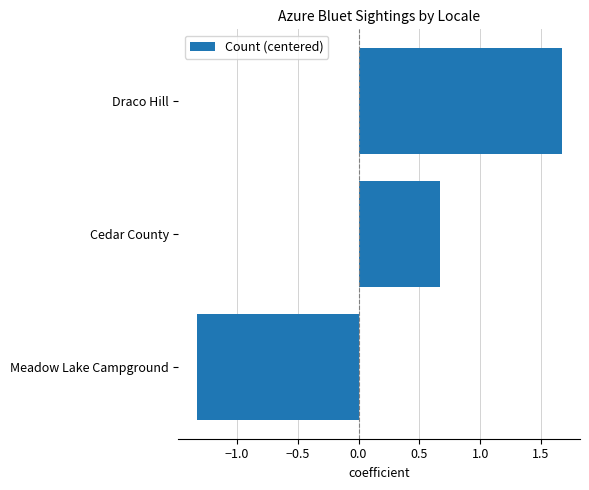

Reading bottom to top, transcribe all the data shown in this chart.

Meadow Lake Campground=-1.3	Cedar County=0.7	Draco Hill=1.7